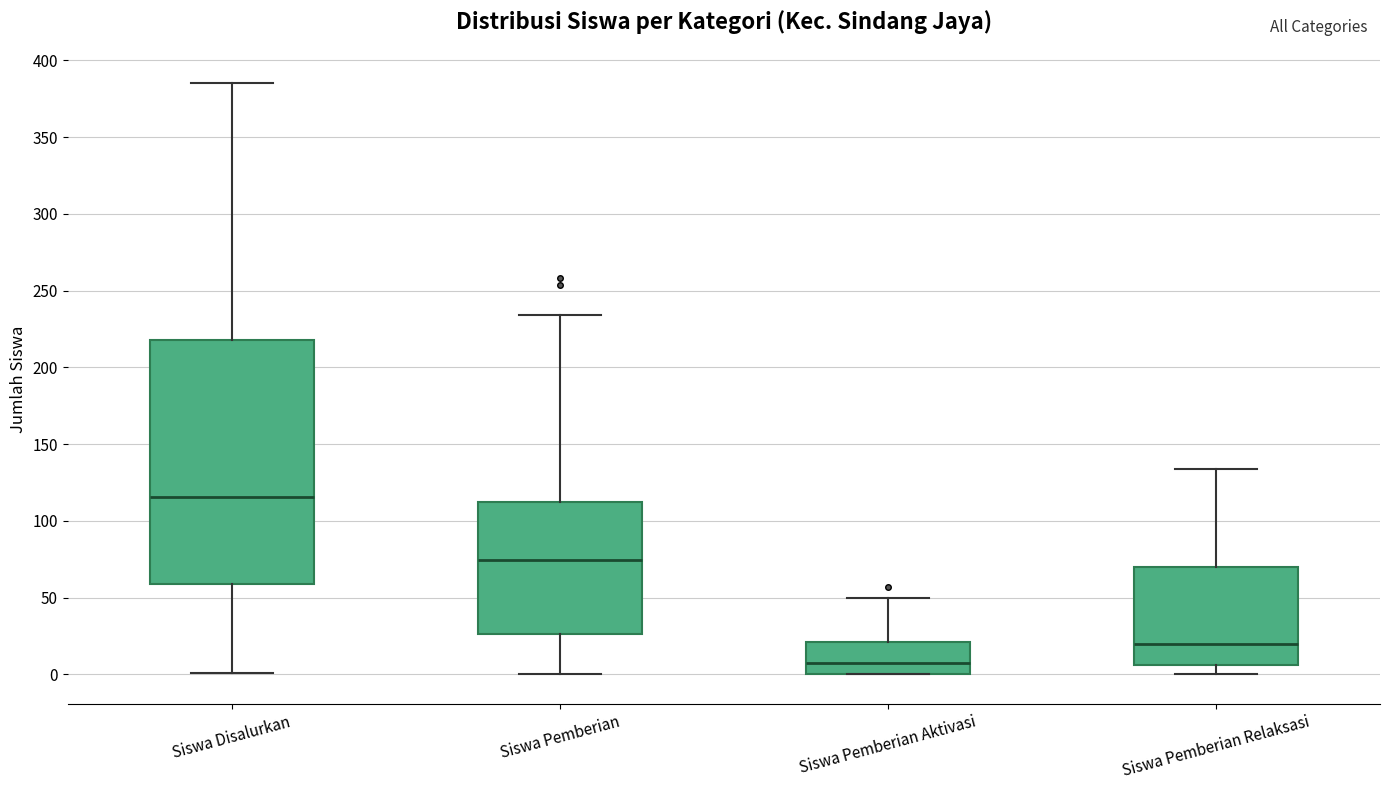

Which box's median line is the lowest?

Siswa Pemberian Aktivasi